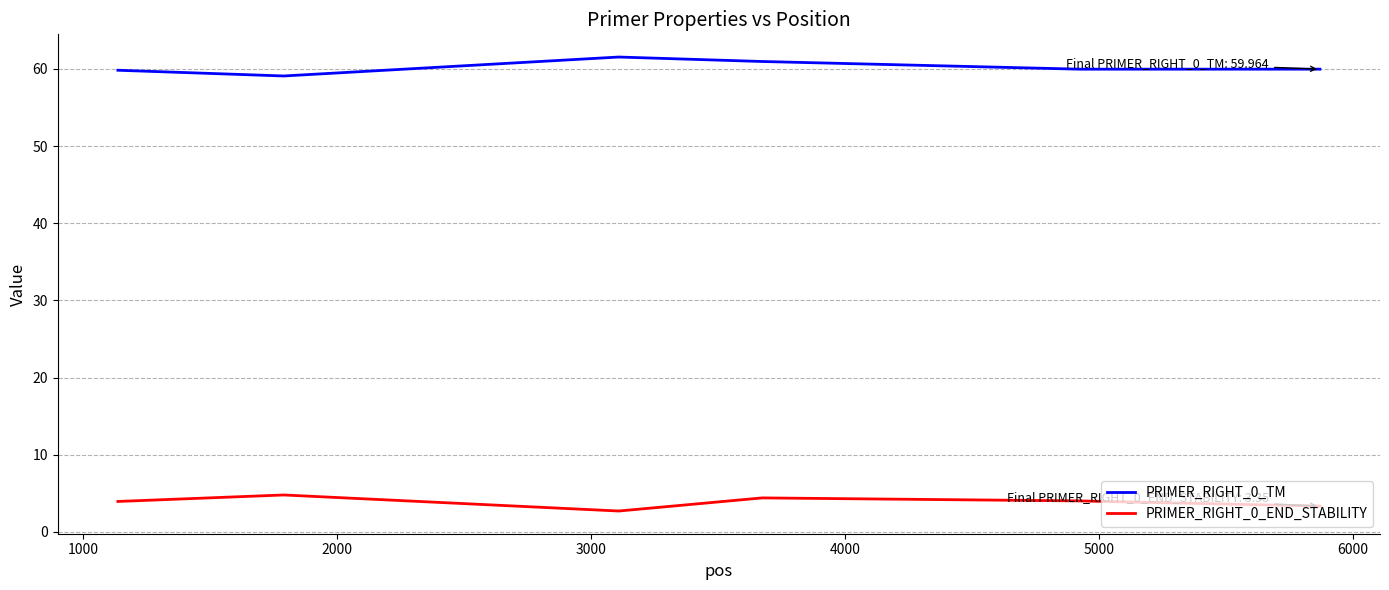

Rank the series by their maximum value, from highest to lowest.

PRIMER_RIGHT_0_TM, PRIMER_RIGHT_0_END_STABILITY